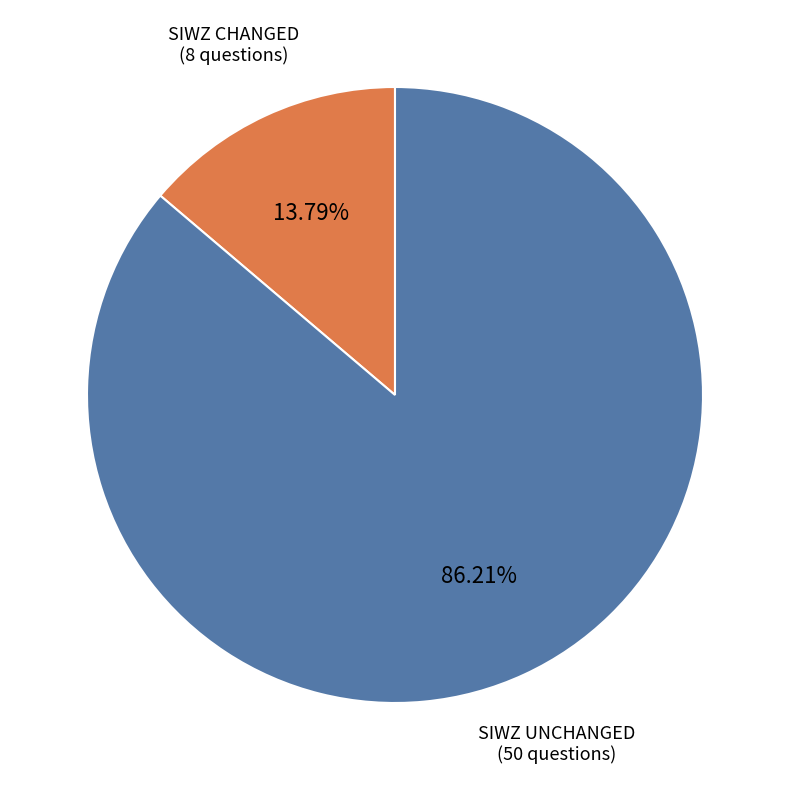

Does any single category account for the majority?

Yes